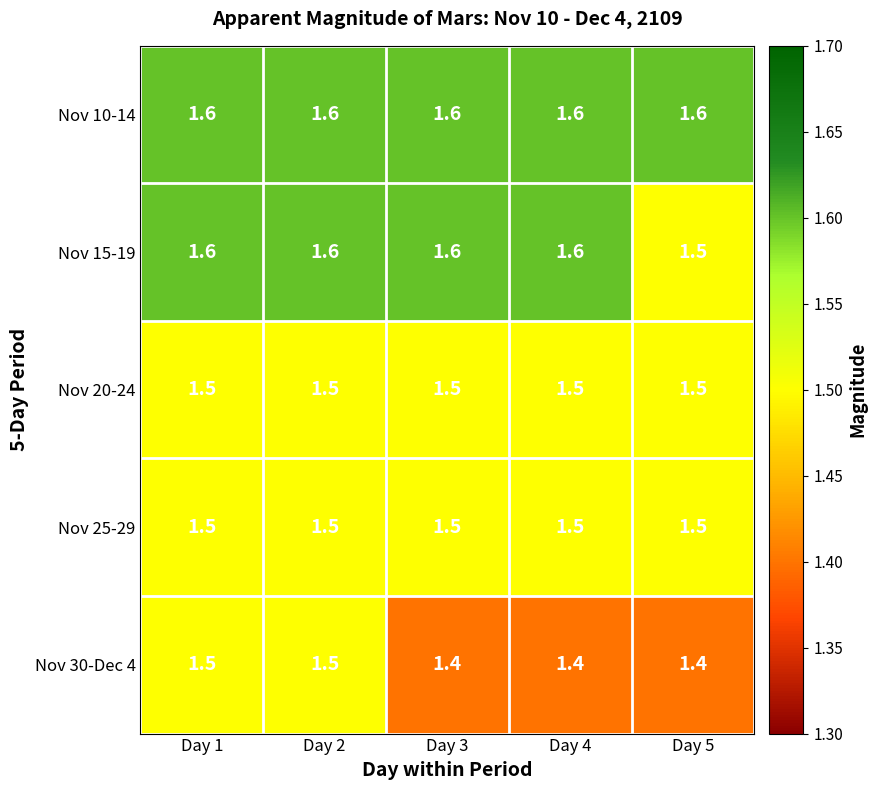

The value of Nov 25-29 at Day 2 is 1.5. True or false?

True